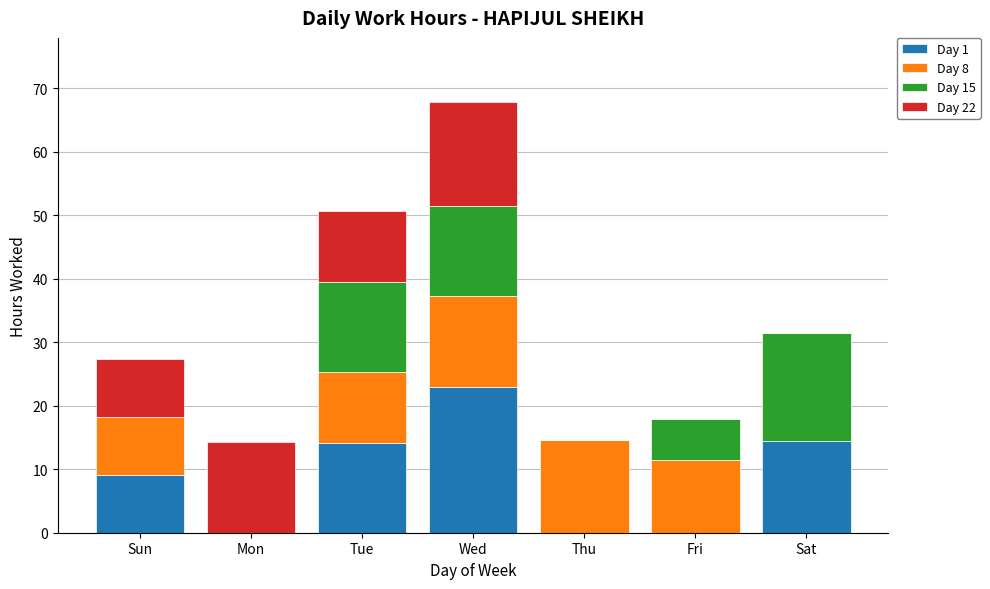

The Day 1 series shows -14.2 at Mon. True or false?

False